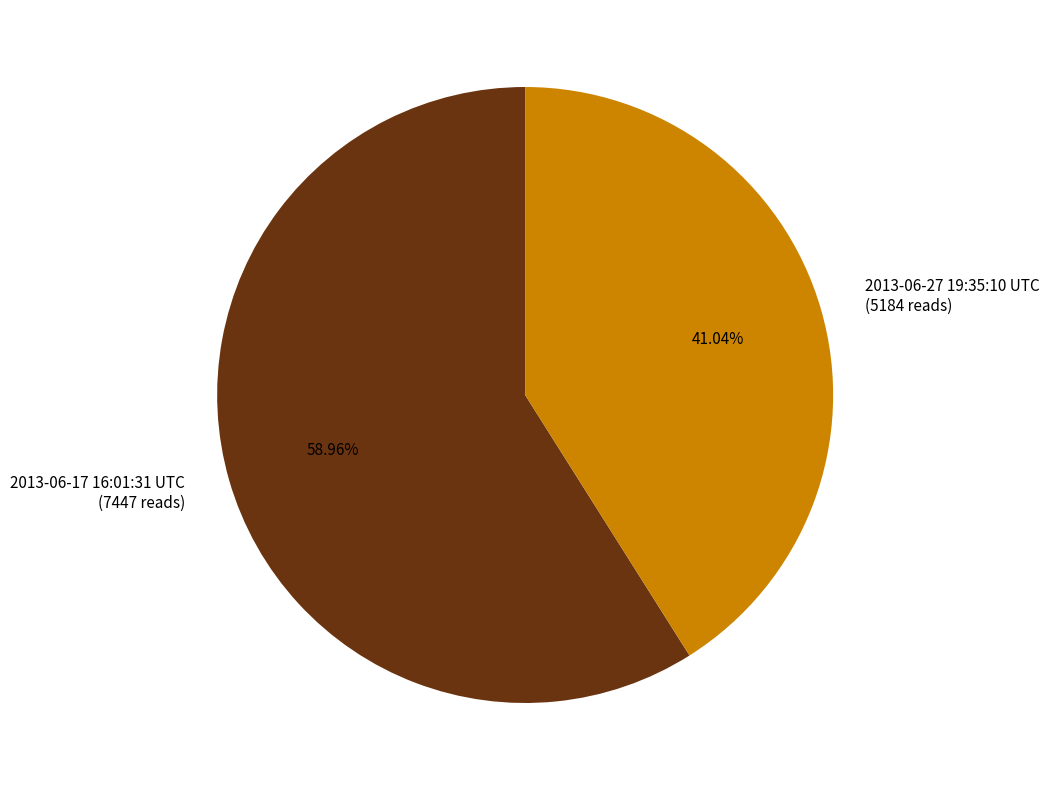

To the nearest percent, what portion does 2013-06-17 16:01:31 UTC represent?

59%